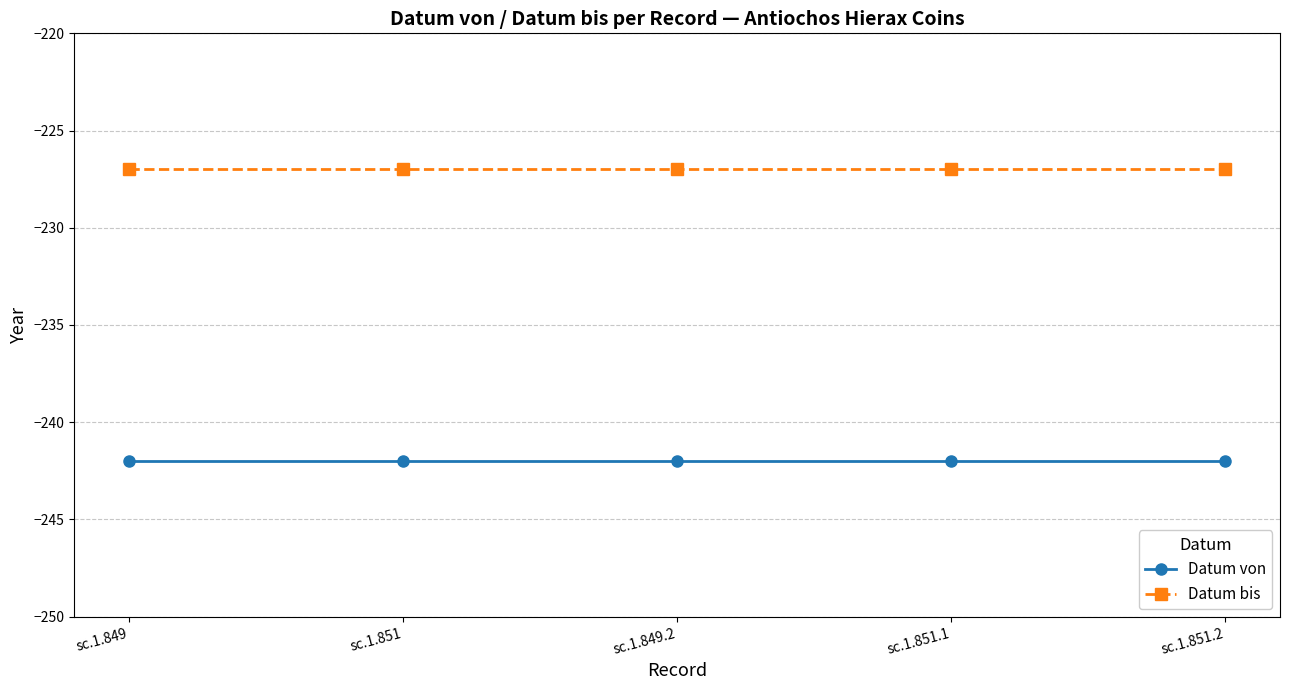

What is the smallest value displayed?

-242